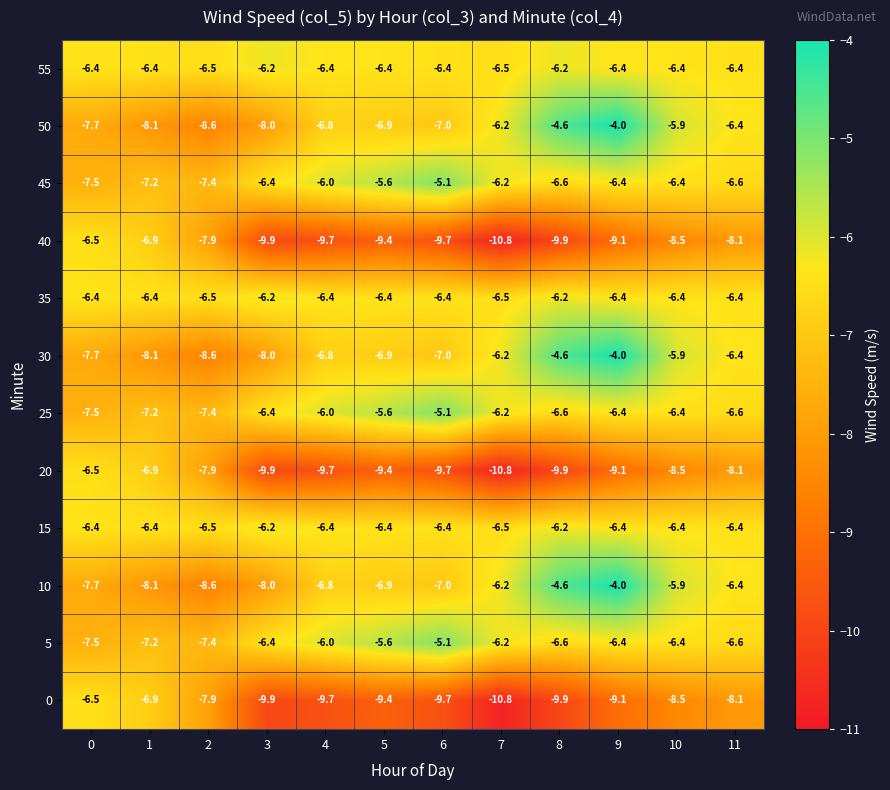

What is the spread (max minus min) of values at 2?

2.1